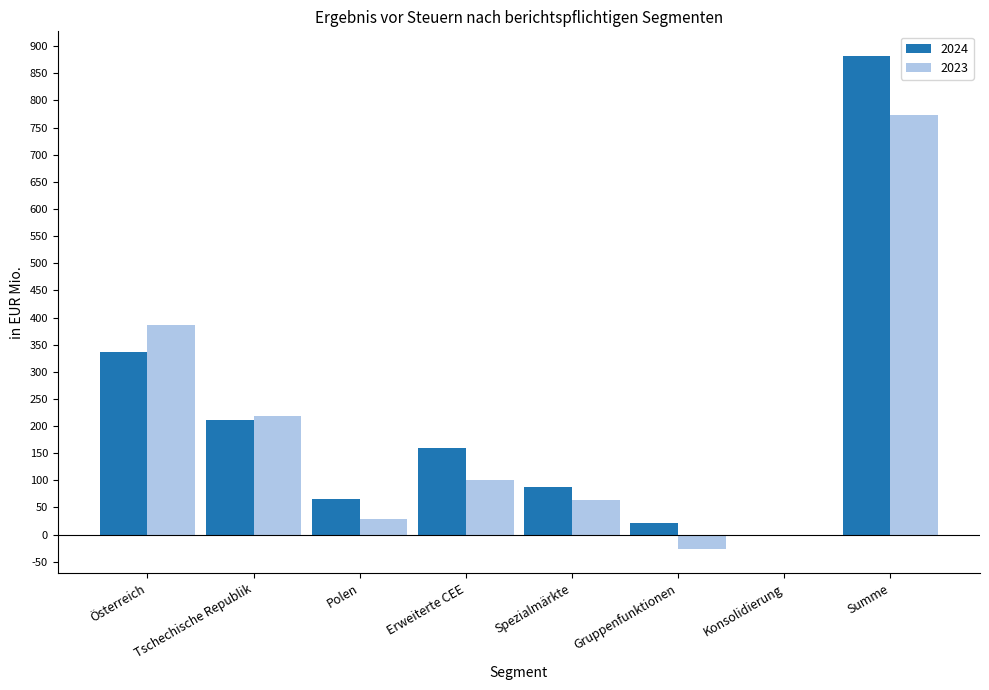

Does the chart contain stacked bars?

No